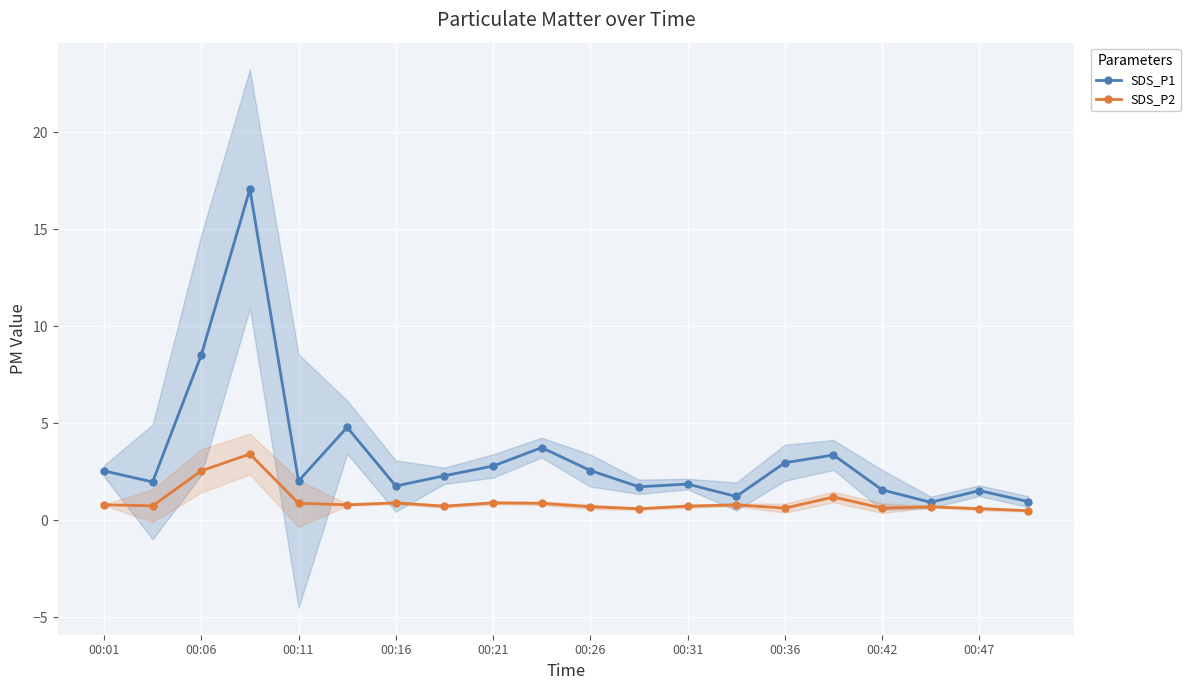

True or false: SDS_P1 has more than 1 points higher than both neighbors.

True